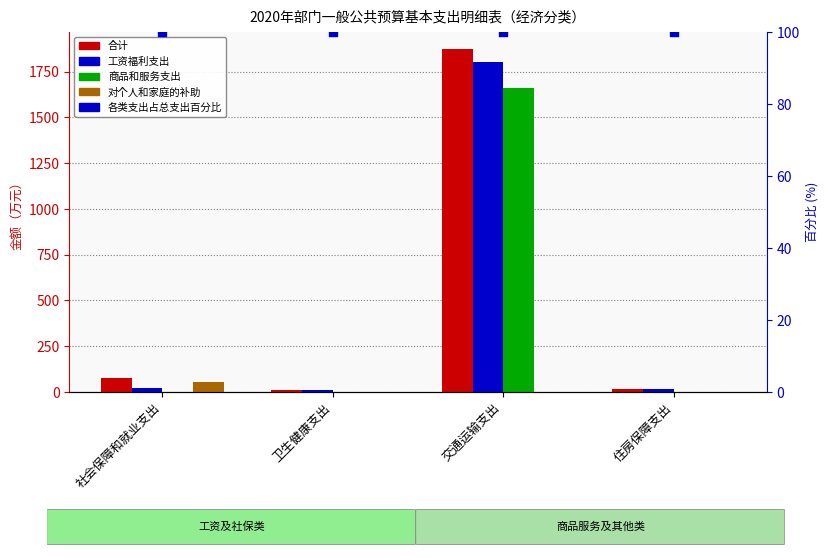

What are all the series names shown in the legend?

合计, 工资福利支出, 商品和服务支出, 对个人和家庭的补助, 各类支出占总支出百分比